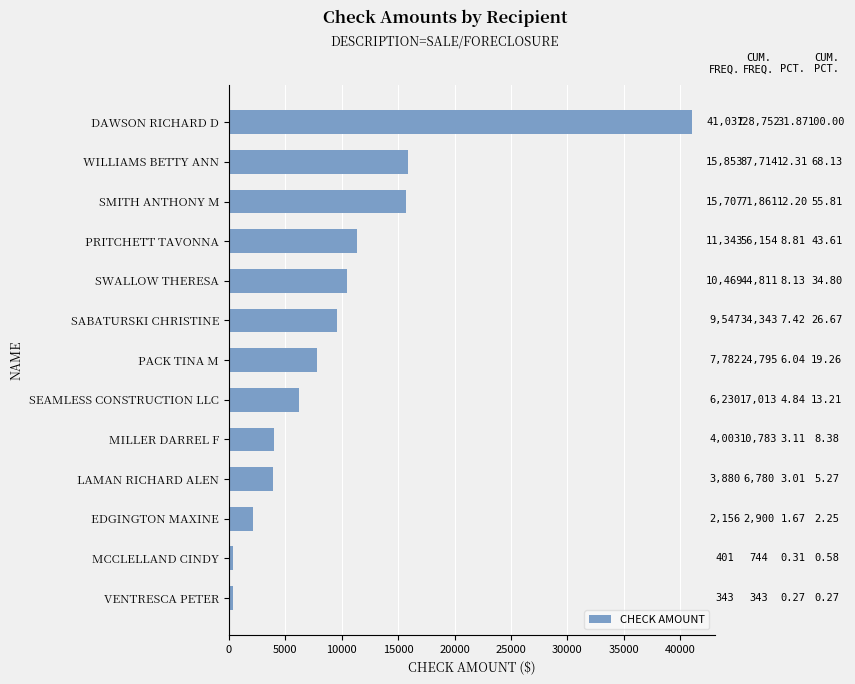

True or false: the data shows 6055.1 at LAMAN RICHARD ALEN.

False